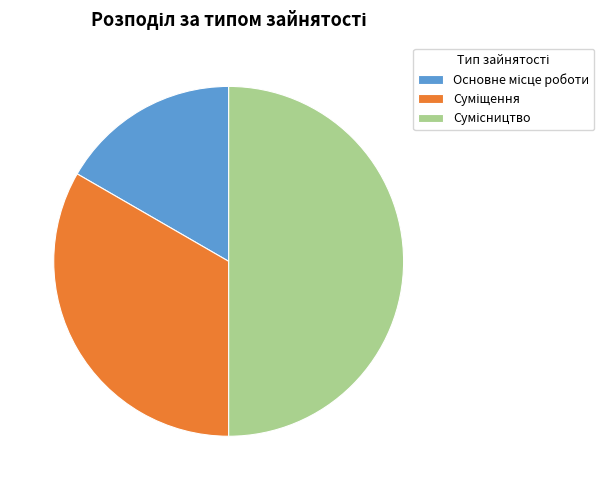

To the nearest percent, what portion does Основне місце роботи represent?

17%